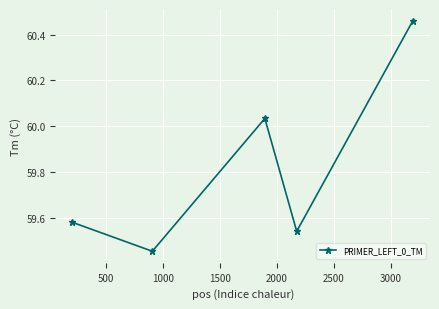

True or false: there are more than 2 points higher than both neighbors.

False